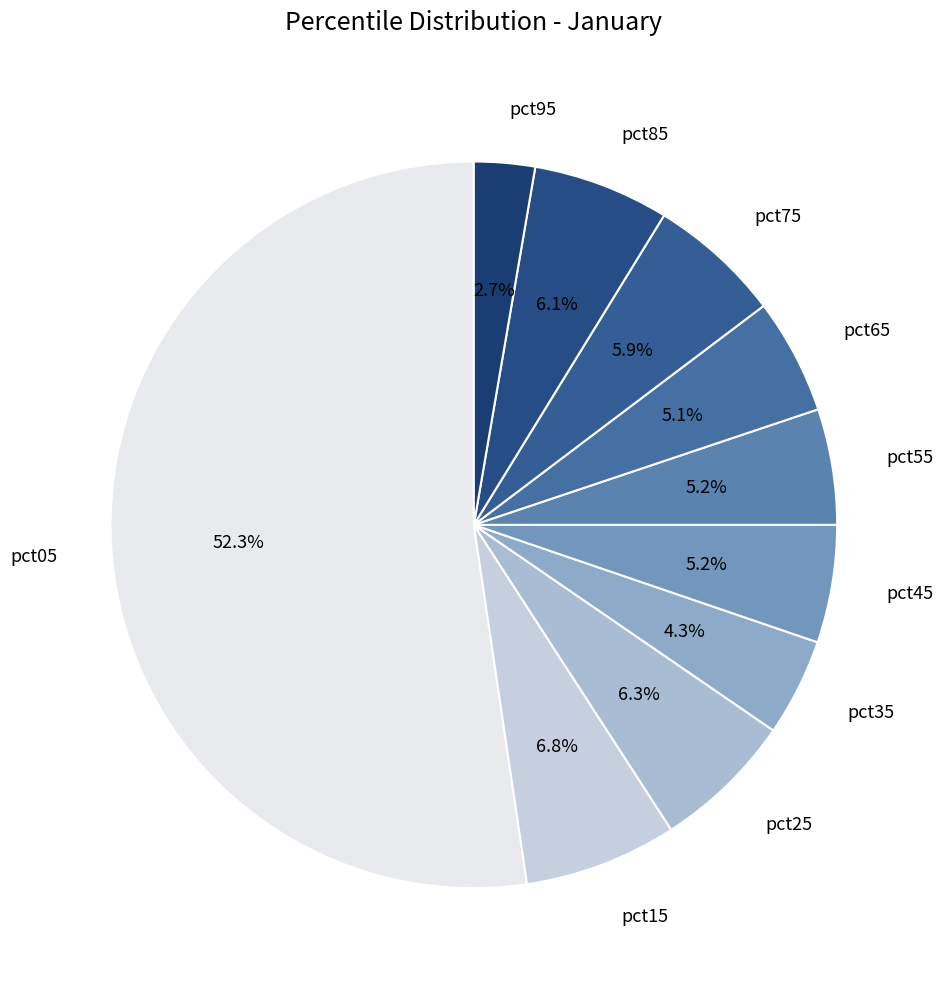

How many segments does this pie chart have?

10